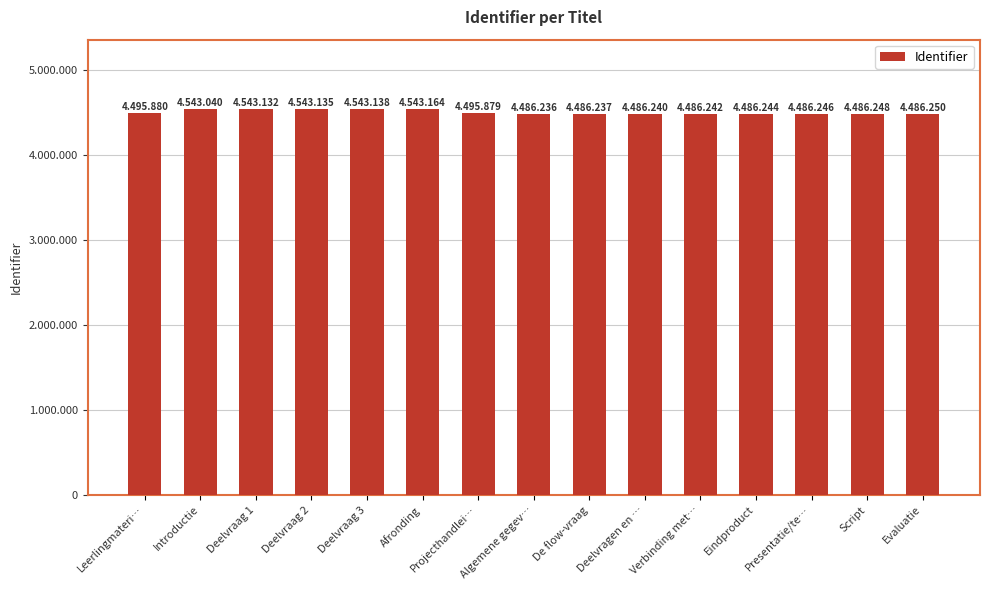

What is the label of the 2nd bar from the right?

Script